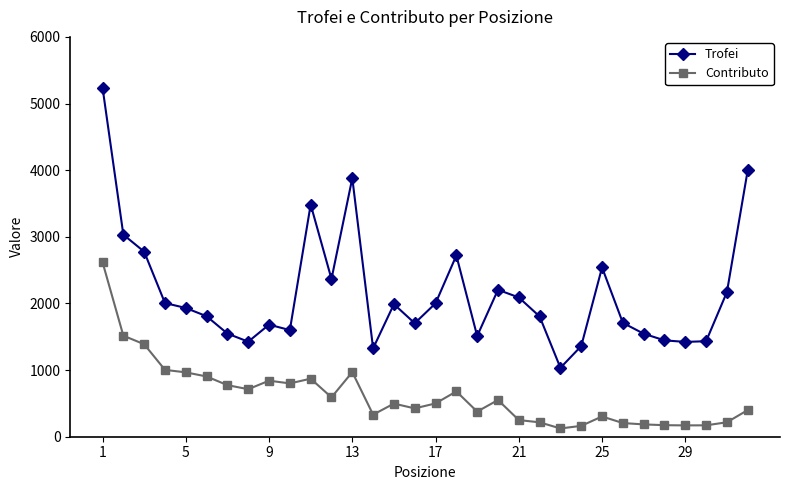

True or false: Contributo has more than 2 interior local peaks.

True